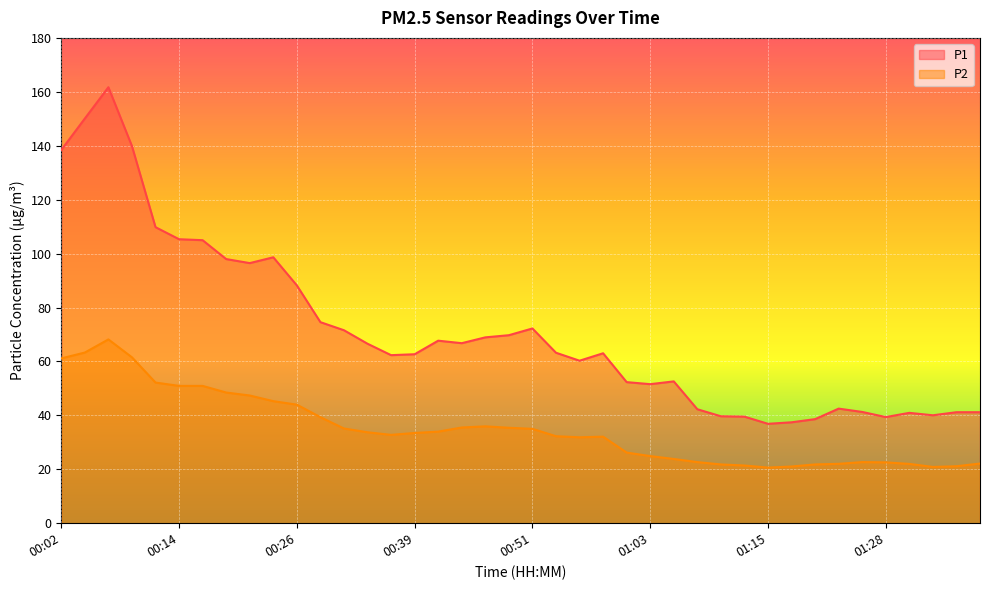

Which category has the lowest value in the P1 series?

01:15